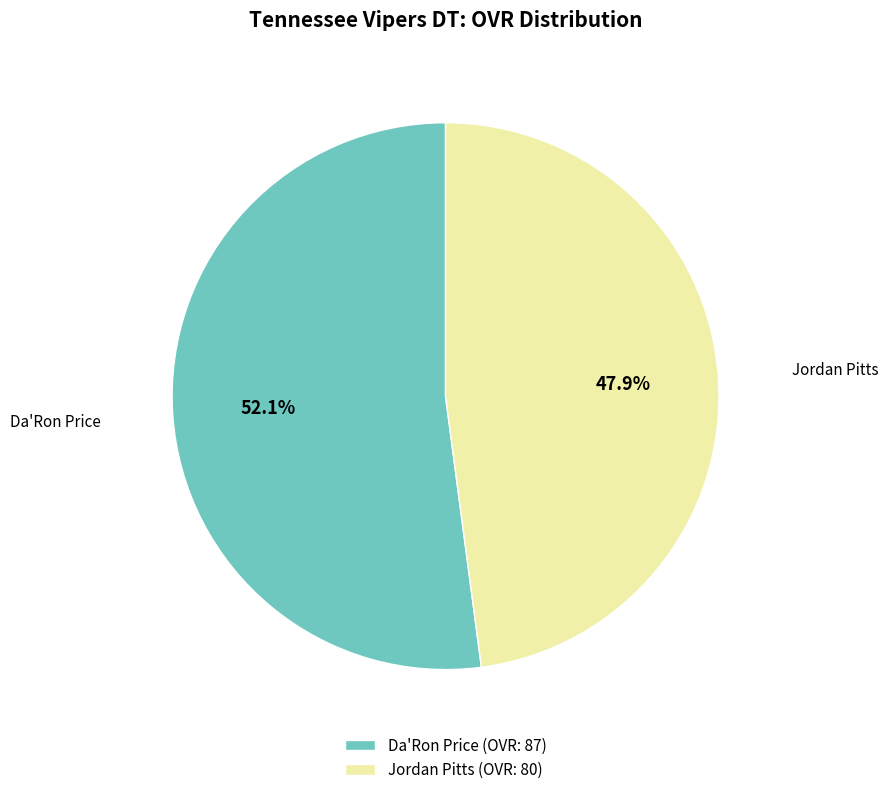

Which category has the smallest portion of the pie?

Jordan Pitts